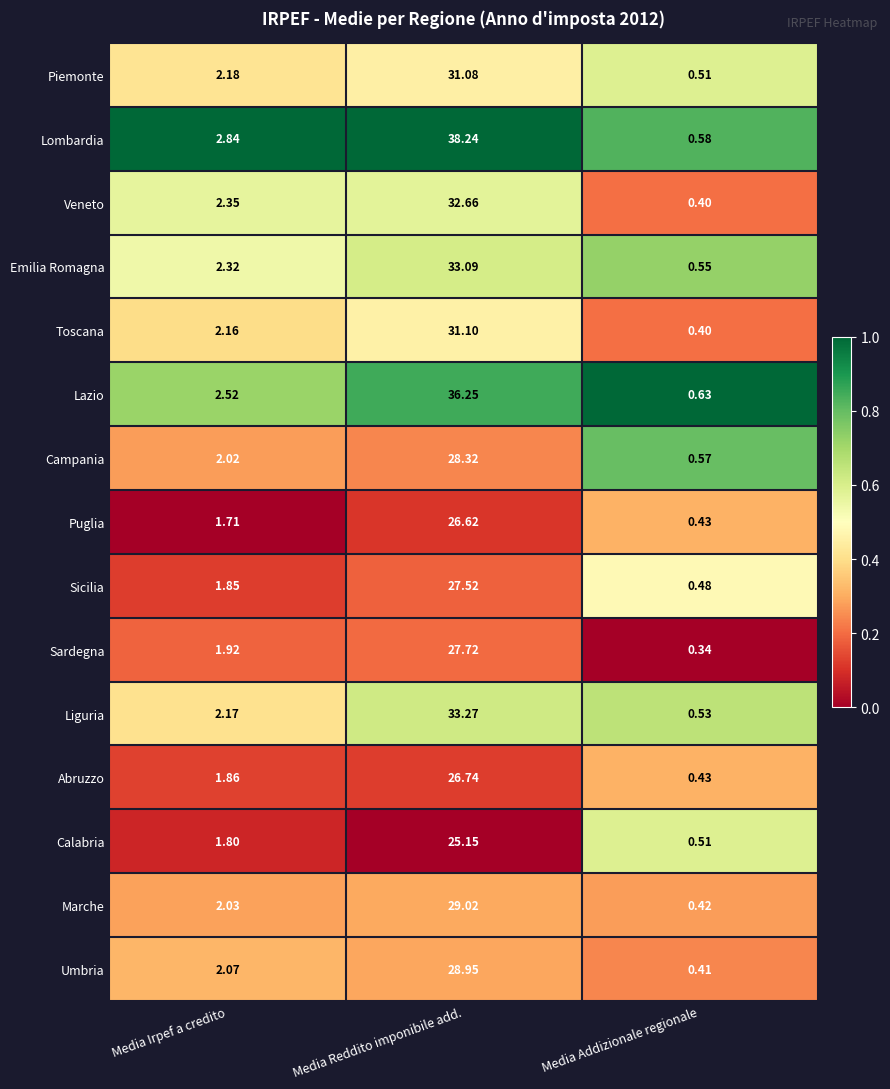

At Media Reddito imponibile add., list the series in order from smallest to largest.

Calabria, Puglia, Abruzzo, Sicilia, Sardegna, Campania, Umbria, Marche, Piemonte, Toscana, Veneto, Emilia Romagna, Liguria, Lazio, Lombardia